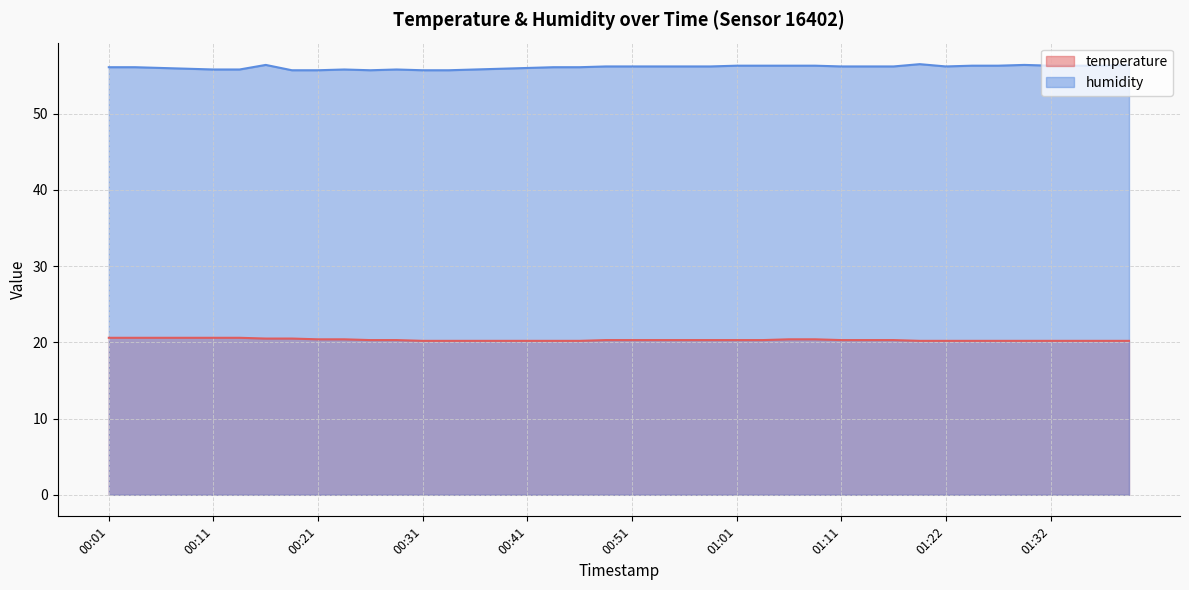

In humidity, how many points are higher than both neighbors (excluding endpoints)?

5